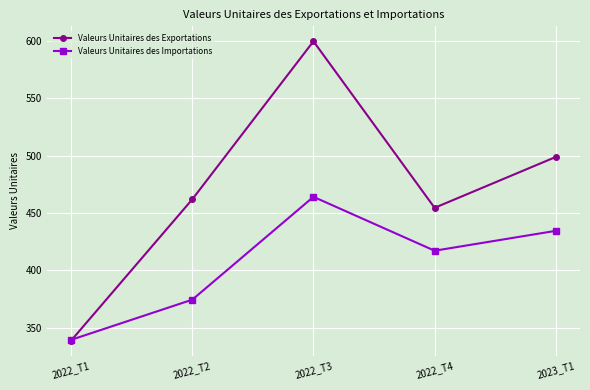

At how many categories does at least one series exceed 385?

4